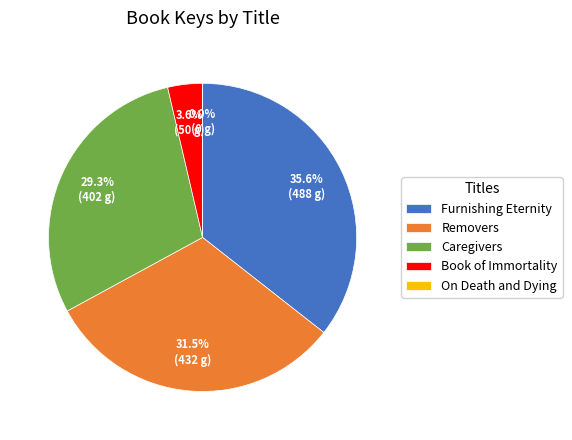

To the nearest percent, what is the average slice percentage?

20%